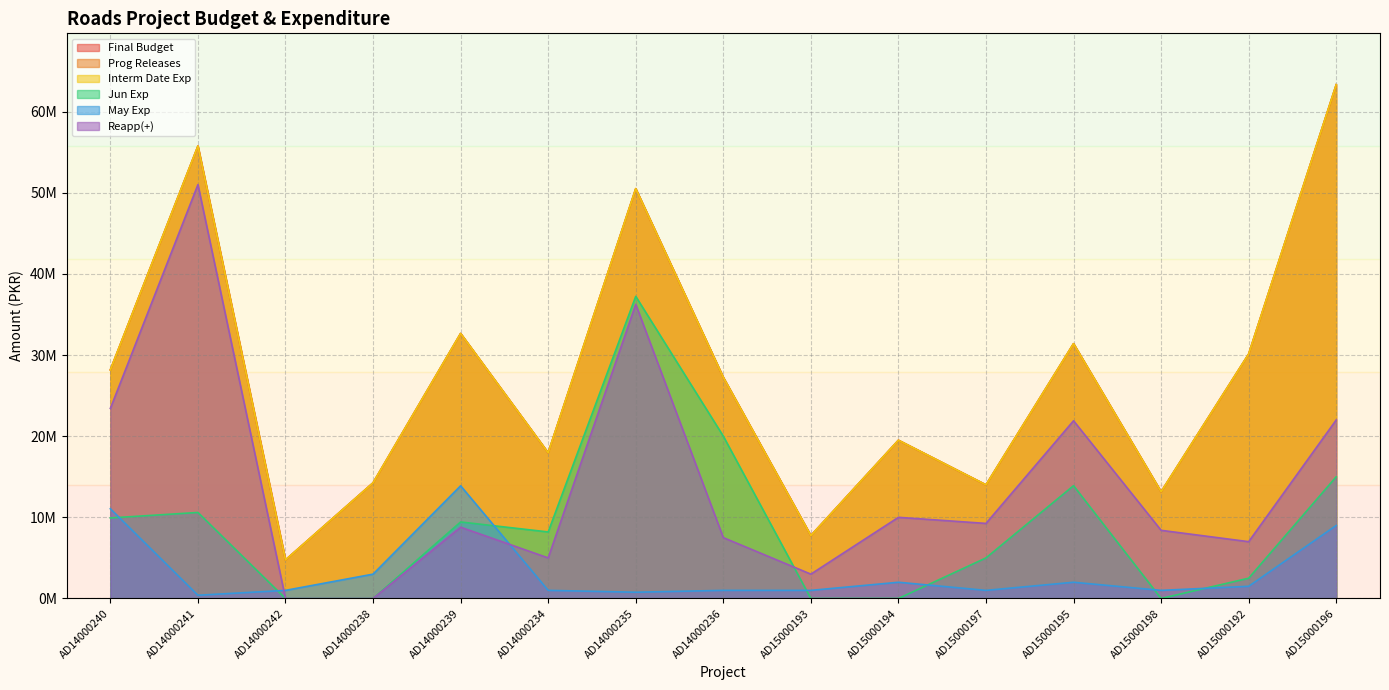

Which series has the largest total across all categories?

Final Budget